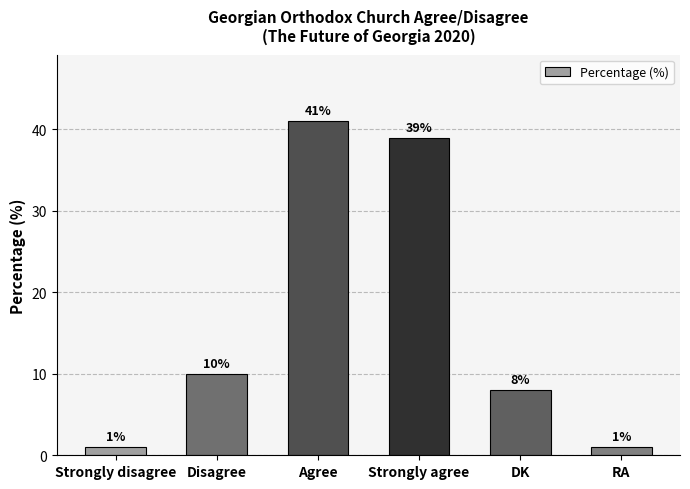

Reading left to right, list all the values displayed in this chart.

Strongly disagree=1	Disagree=10	Agree=41	Strongly agree=39	DK=8	RA=1